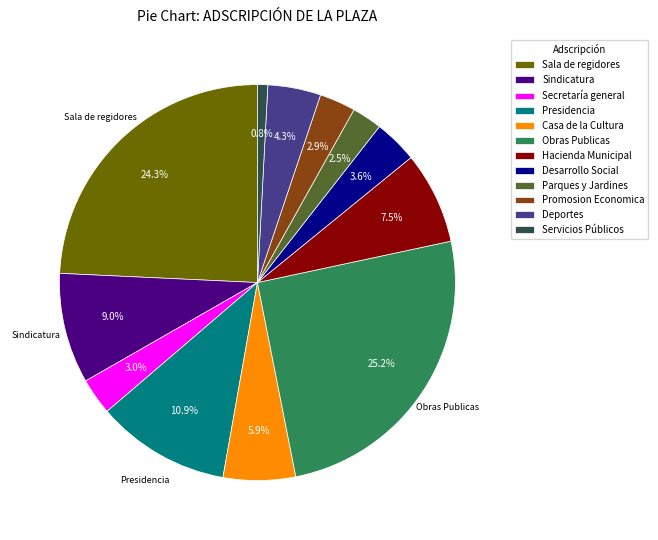

Which slice is the smallest?

Servicios Públicos